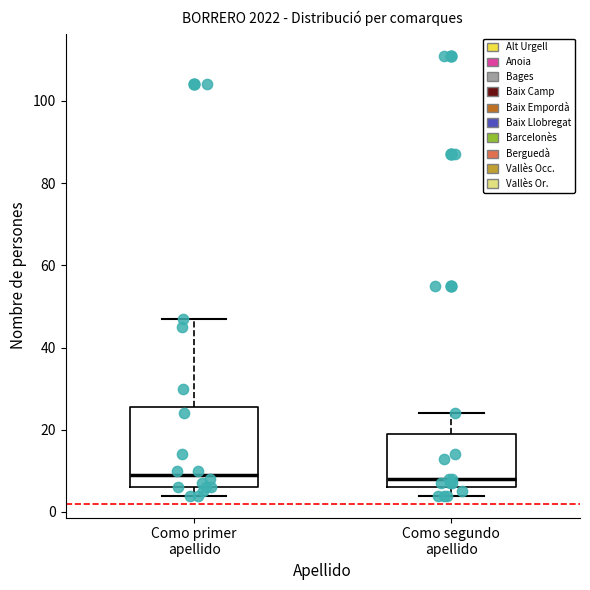

Reading left to right, read every box against the y-axis: the position of its median line, the range the box covers, and the ends of its whiskers. The values are not printed on the chart, so give them approximately, as read against the axis.

Como primer apellido: median 10, box 6 to 26, whiskers 4 to 48
Como segundo apellido: median 8, box 6 to 20, whiskers 4 to 24